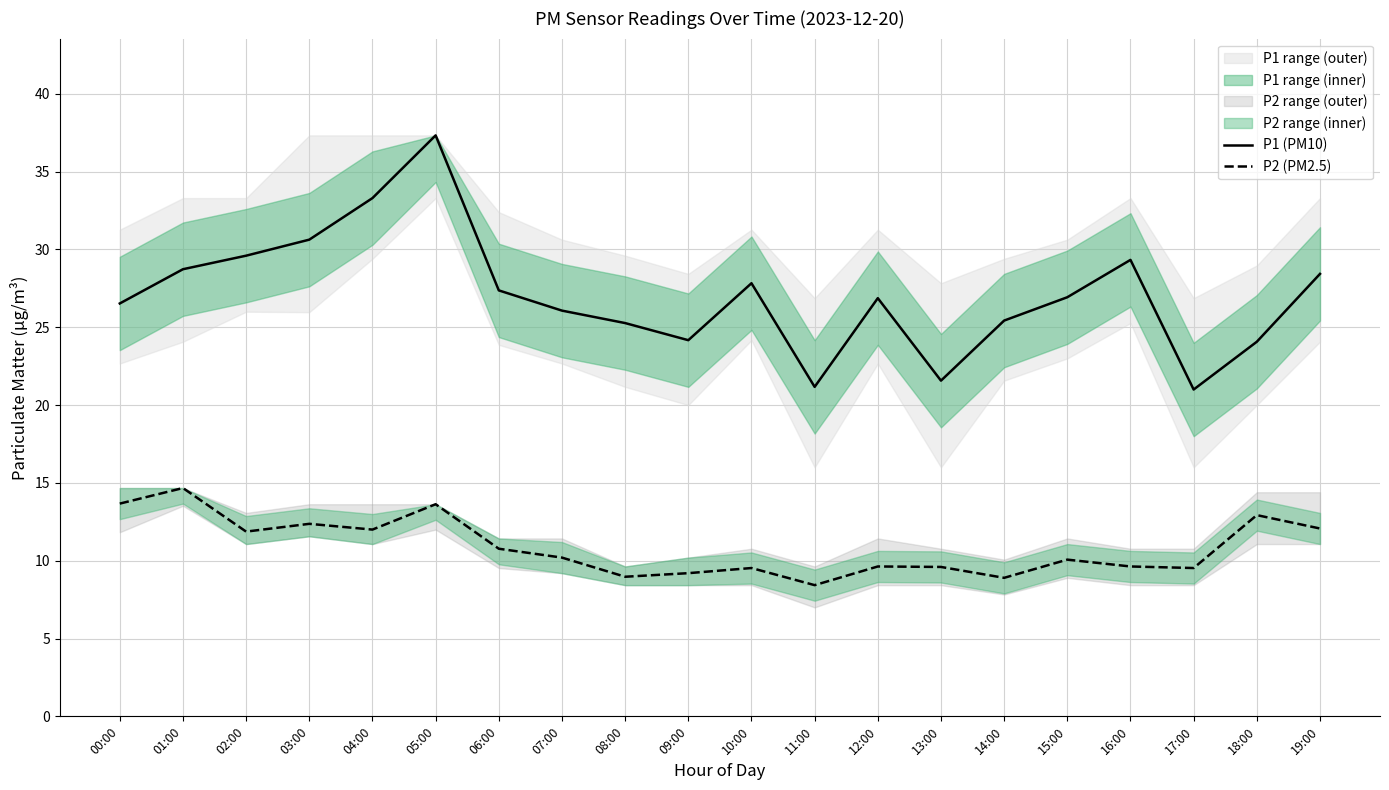

True or false: P2 (PM2.5) and P1 (PM10) cross at least once.

False